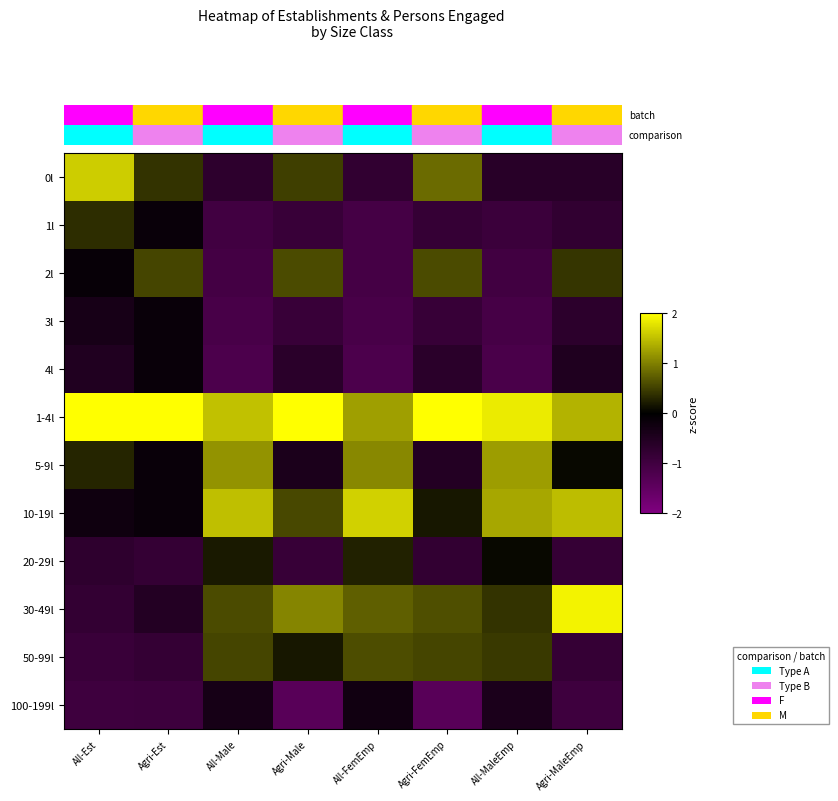

Reading left to right, what are all the values shown in this chart?

0l: All-Est=1.6	Agri-Est=0.4	All-Male=-0.7	Agri-Male=0.5	All-FemEmp=-0.8	Agri-FemEmp=0.8	All-MaleEmp=-0.6	Agri-MaleEmp=-0.6
1l: All-Est=0.4	Agri-Est=-0.1	All-Male=-1.0	Agri-Male=-0.9	All-FemEmp=-1.1	Agri-FemEmp=-0.8	All-MaleEmp=-0.9	Agri-MaleEmp=-0.8
2l: All-Est=-0.1	Agri-Est=0.5	All-Male=-1.1	Agri-Male=0.6	All-FemEmp=-1.1	Agri-FemEmp=0.6	All-MaleEmp=-1.0	Agri-MaleEmp=0.4
3l: All-Est=-0.4	Agri-Est=-0.1	All-Male=-1.1	Agri-Male=-0.9	All-FemEmp=-1.1	Agri-FemEmp=-0.9	All-MaleEmp=-1.1	Agri-MaleEmp=-0.7
4l: All-Est=-0.5	Agri-Est=-0.1	All-Male=-1.2	Agri-Male=-0.7	All-FemEmp=-1.2	Agri-FemEmp=-0.7	All-MaleEmp=-1.2	Agri-MaleEmp=-0.5
1-4l: All-Est=2.4	Agri-Est=3.0	All-Male=1.5	Agri-Male=2.3	All-FemEmp=1.2	Agri-FemEmp=2.3	All-MaleEmp=1.8	Agri-MaleEmp=1.4
5-9l: All-Est=0.3	Agri-Est=-0.1	All-Male=1.1	Agri-Male=-0.4	All-FemEmp=1.1	Agri-FemEmp=-0.6	All-MaleEmp=1.2	Agri-MaleEmp=0.1
10-19l: All-Est=-0.2	Agri-Est=-0.1	All-Male=1.5	Agri-Male=0.6	All-FemEmp=1.6	Agri-FemEmp=0.2	All-MaleEmp=1.3	Agri-MaleEmp=1.5
20-29l: All-Est=-0.7	Agri-Est=-0.8	All-Male=0.2	Agri-Male=-0.9	All-FemEmp=0.3	Agri-FemEmp=-0.8	All-MaleEmp=0.1	Agri-MaleEmp=-0.8
30-49l: All-Est=-0.8	Agri-Est=-0.6	All-Male=0.6	Agri-Male=1.0	All-FemEmp=0.7	Agri-FemEmp=0.6	All-MaleEmp=0.4	Agri-MaleEmp=1.9
50-99l: All-Est=-0.9	Agri-Est=-0.8	All-Male=0.5	Agri-Male=0.2	All-FemEmp=0.6	Agri-FemEmp=0.5	All-MaleEmp=0.4	Agri-MaleEmp=-0.8
100-199l: All-Est=-1.0	Agri-Est=-1.0	All-Male=-0.3	Agri-Male=-1.4	All-FemEmp=-0.3	Agri-FemEmp=-1.4	All-MaleEmp=-0.4	Agri-MaleEmp=-1.0